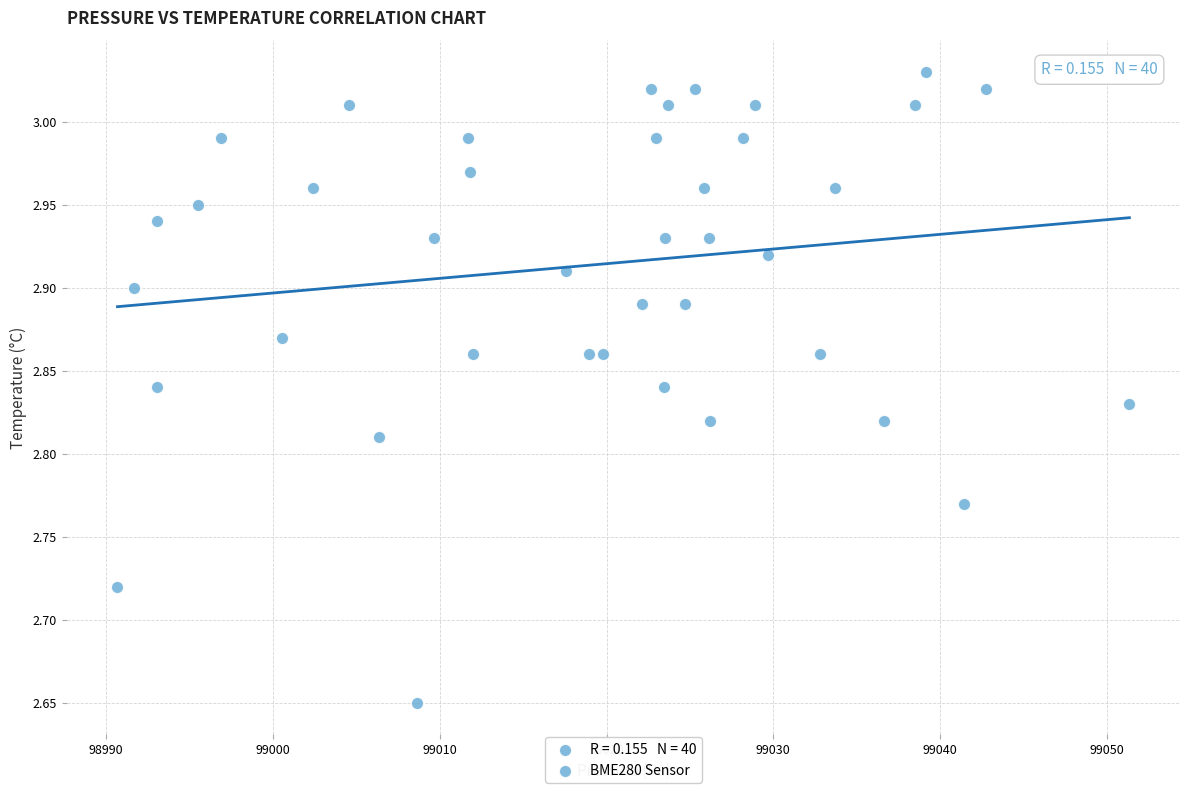

What is the range of X values (max minus min)?

60.6